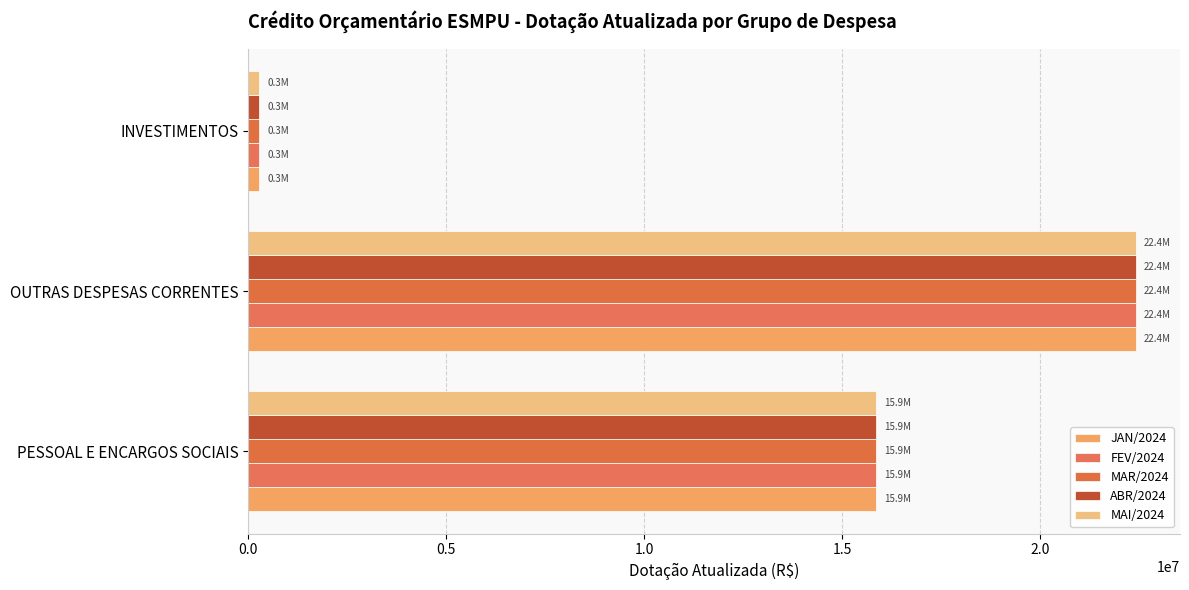

Rank the series by their maximum value, from highest to lowest.

JAN/2024, FEV/2024, MAR/2024, ABR/2024, MAI/2024